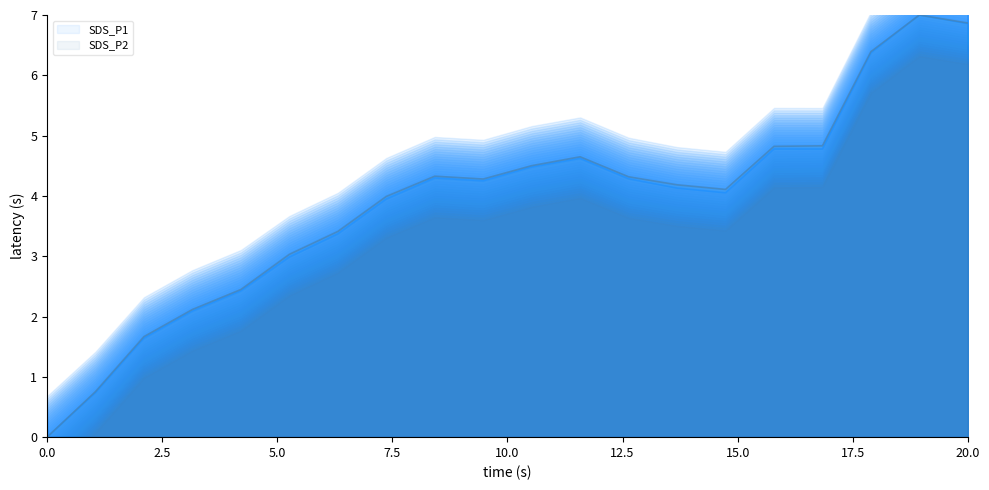

Which series has the largest range (max minus min)?

SDS_P1